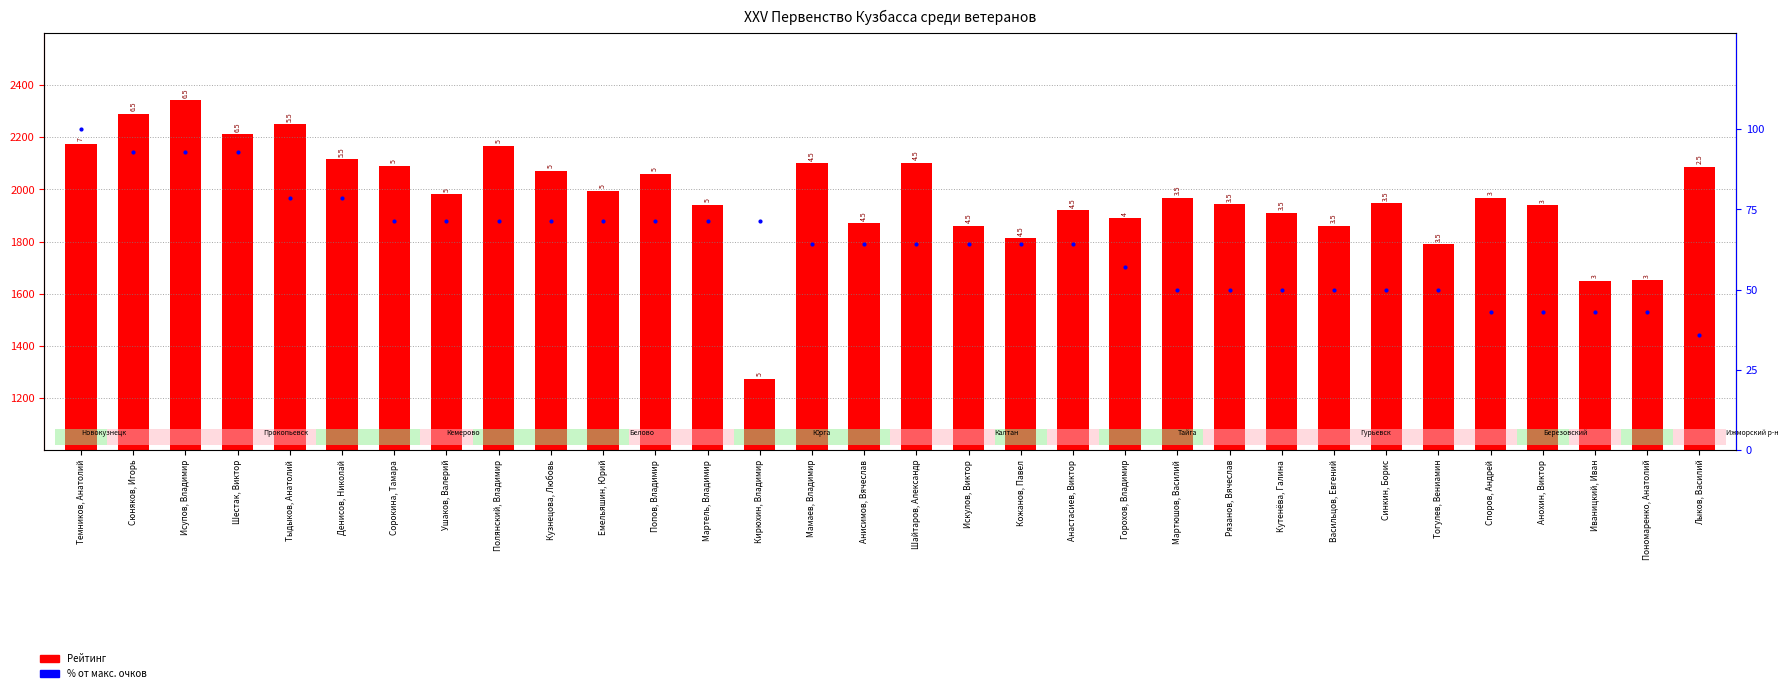

At how many categories does at least one series exceed 1043?

32